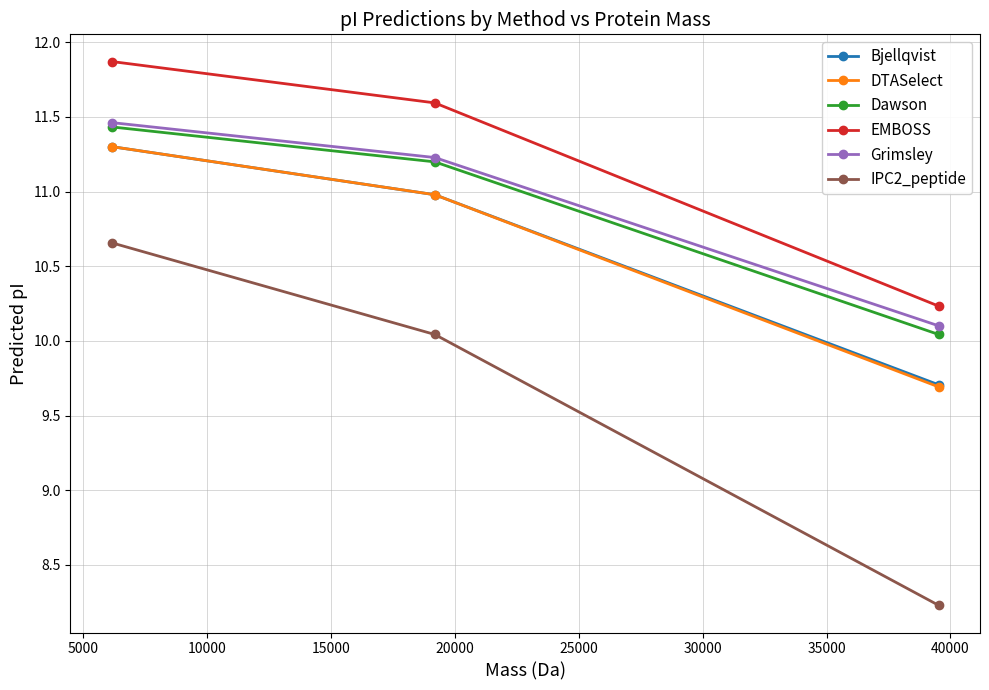

What is the lowest value of the DTASelect series?

9.7